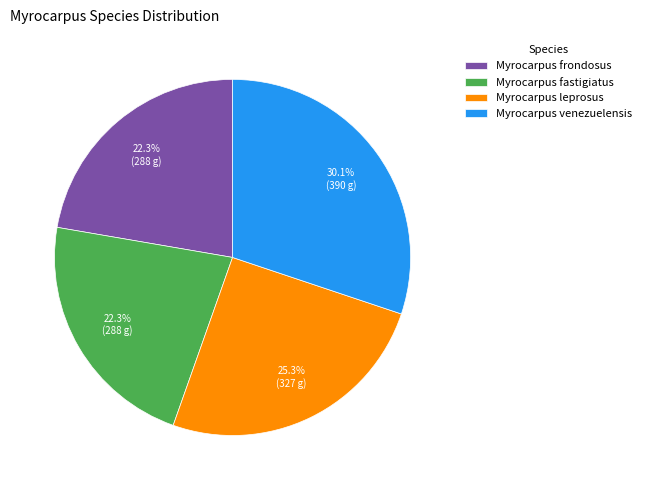

Approximately how many times larger is the value at Myrocarpus venezuelensis compared to Myrocarpus leprosus?

1.2